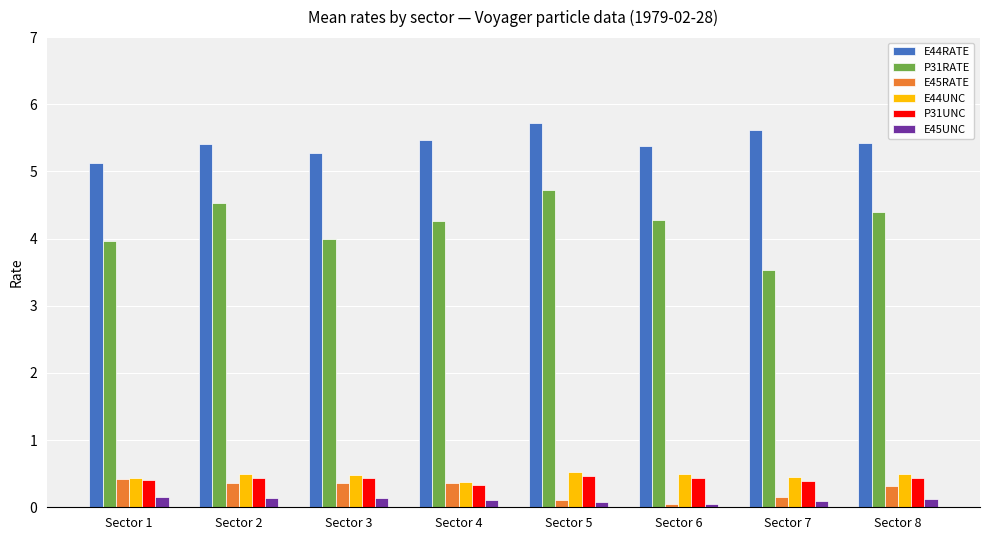

What is the maximum value for P31UNC?

0.5